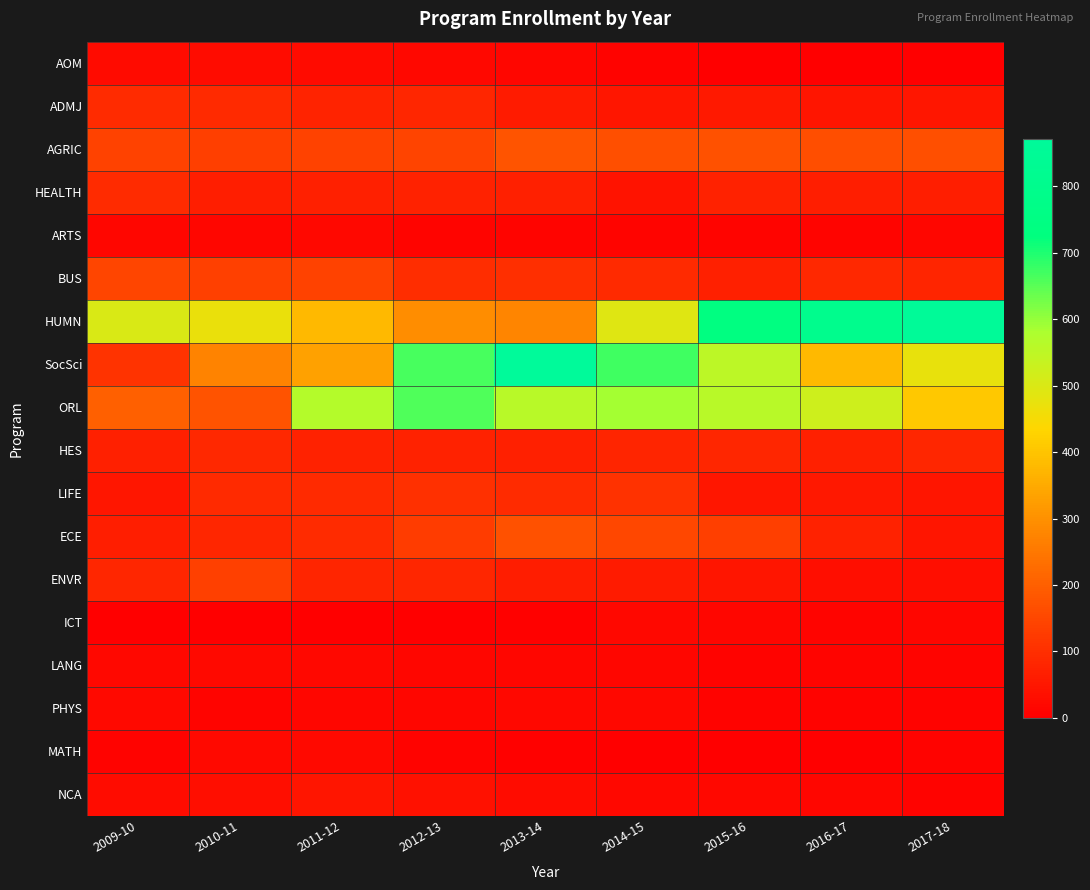

Which series has the largest total across all categories?

HUMN